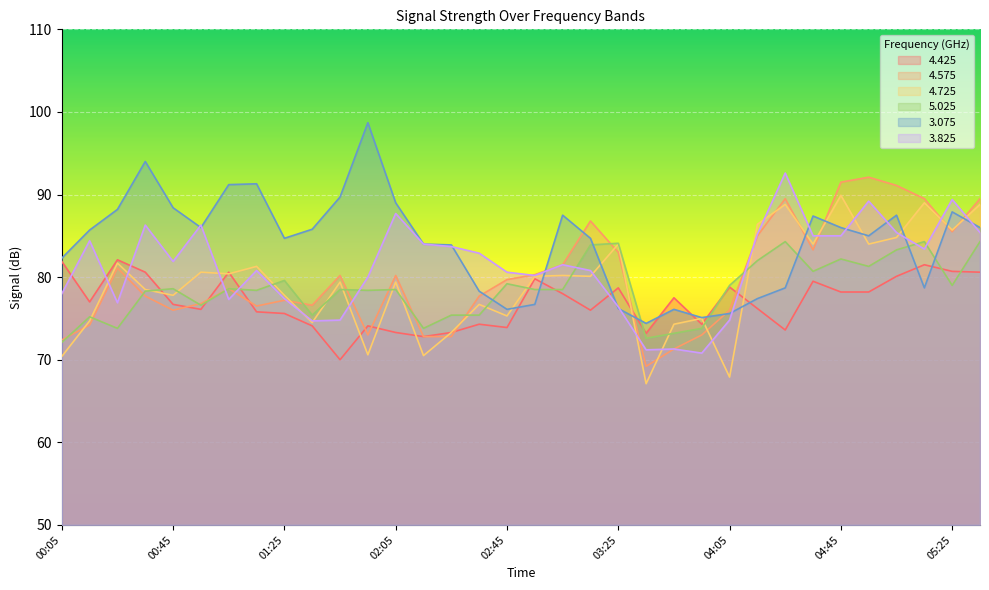

Is it true that 3.075 equals 39.8 at 00:25?

False